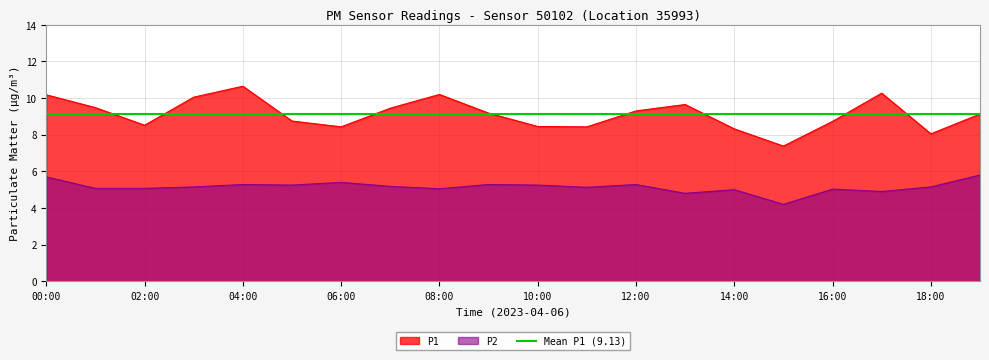

Which series has the largest total across all categories?

P1